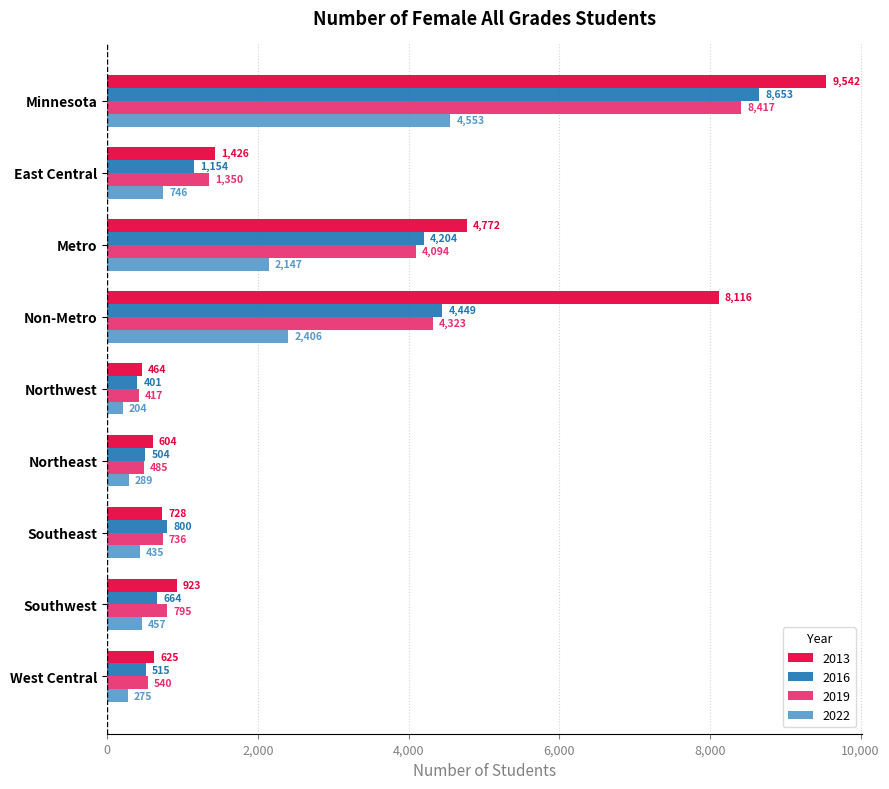

At which label does 2022 reach its minimum?

Northwest